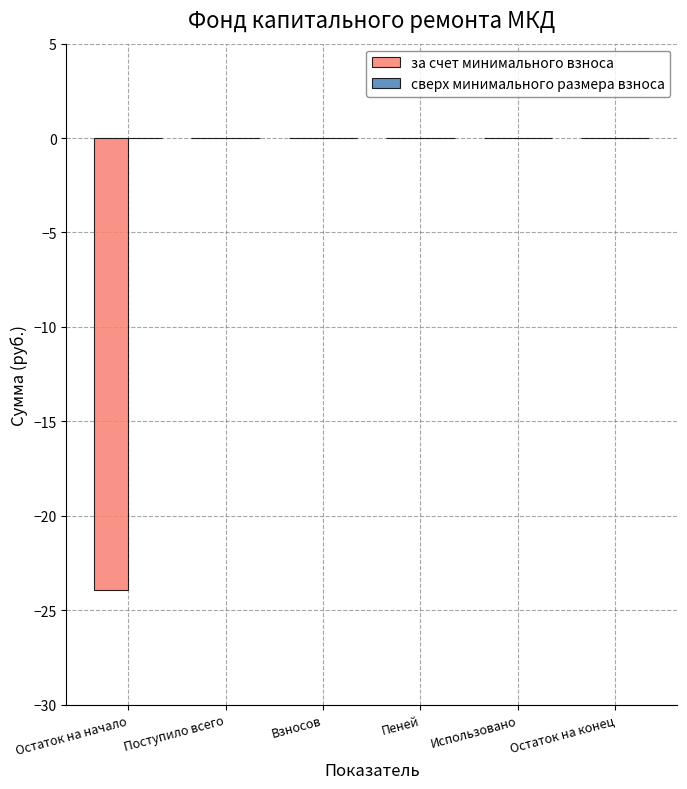

Are the bars grouped side by side (vs. stacked)?

No